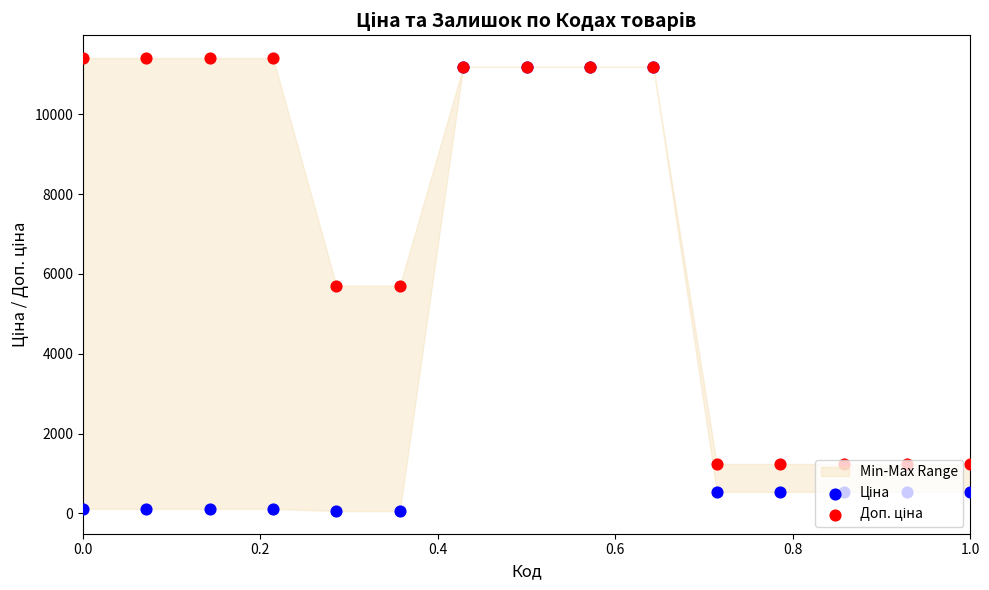

What are all the series names shown in the legend?

Ціна, Доп. ціна